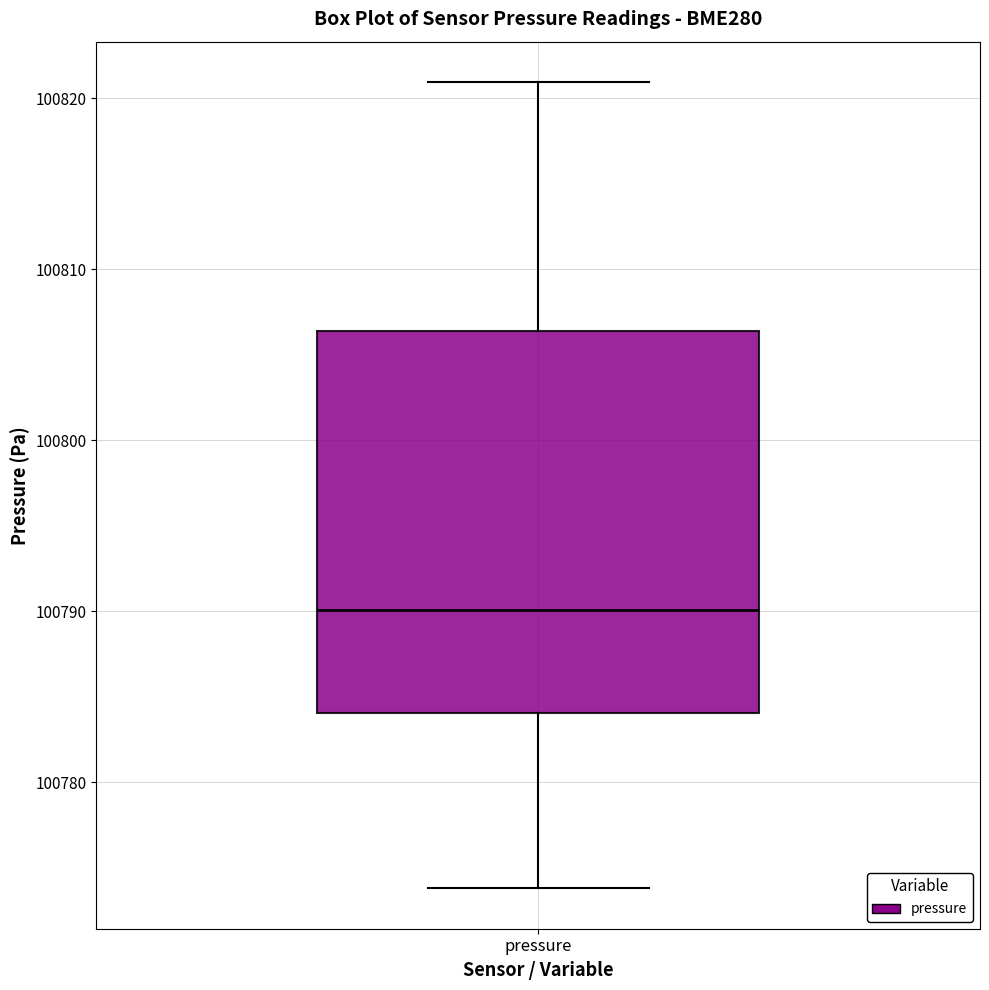

Where does the upper whisker of the box for pressure end on the y-axis? The values are not printed on the chart, so give them approximately, as read against the axis.

100821